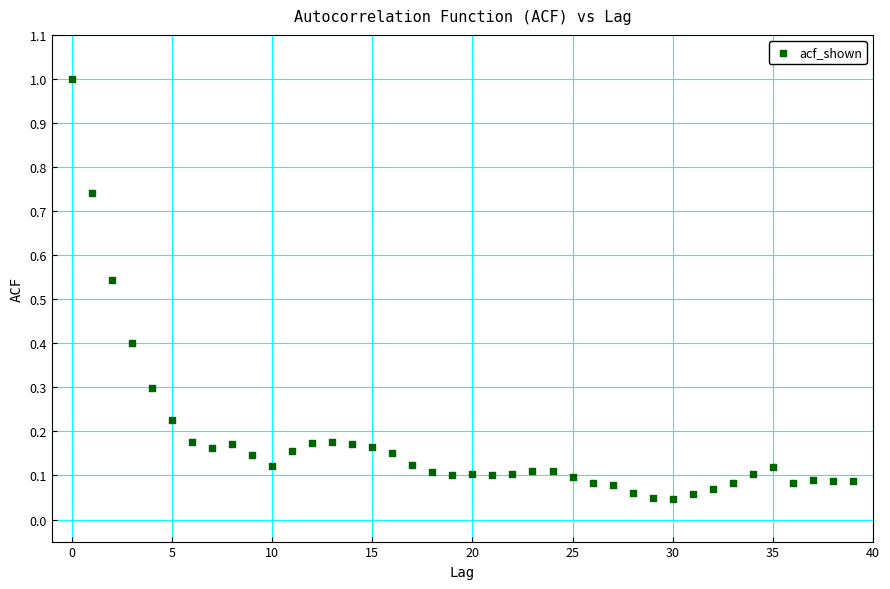

What is the range of Y values (max minus min)?

1.0